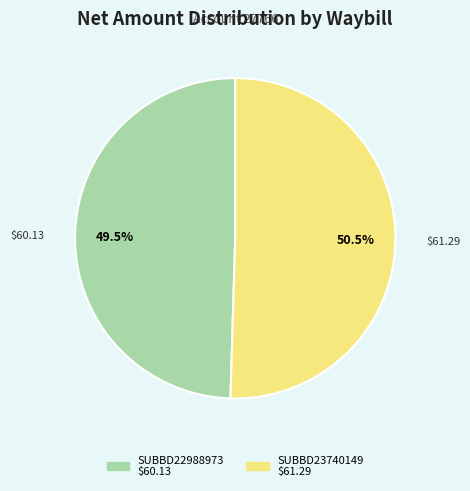

The SUBBD23740149 slice represents 65% of the pie. True or false?

False